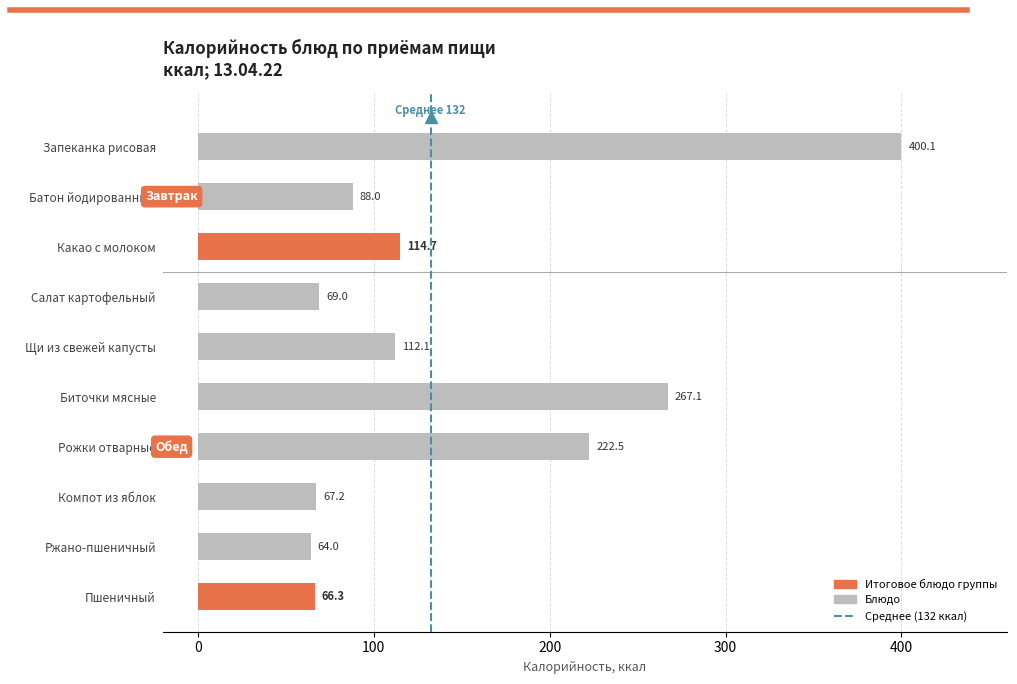

What is the approximate value at Пшеничный?

66.3